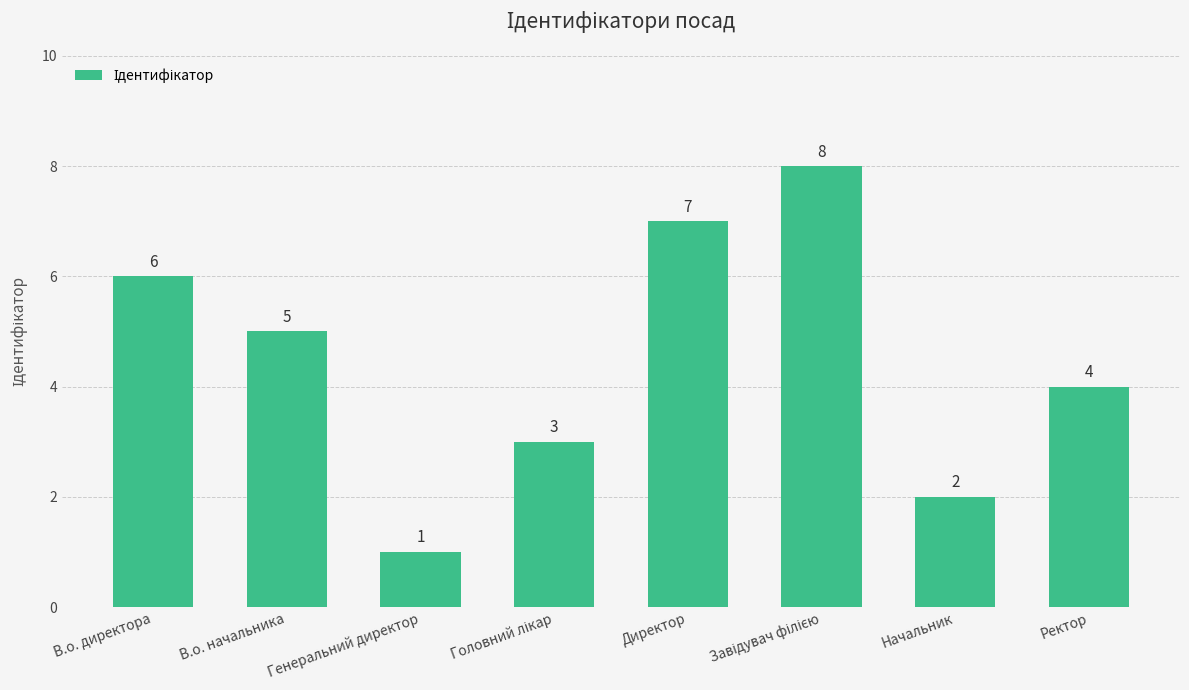

Which has a higher value, Начальник or Генеральний директор?

Начальник